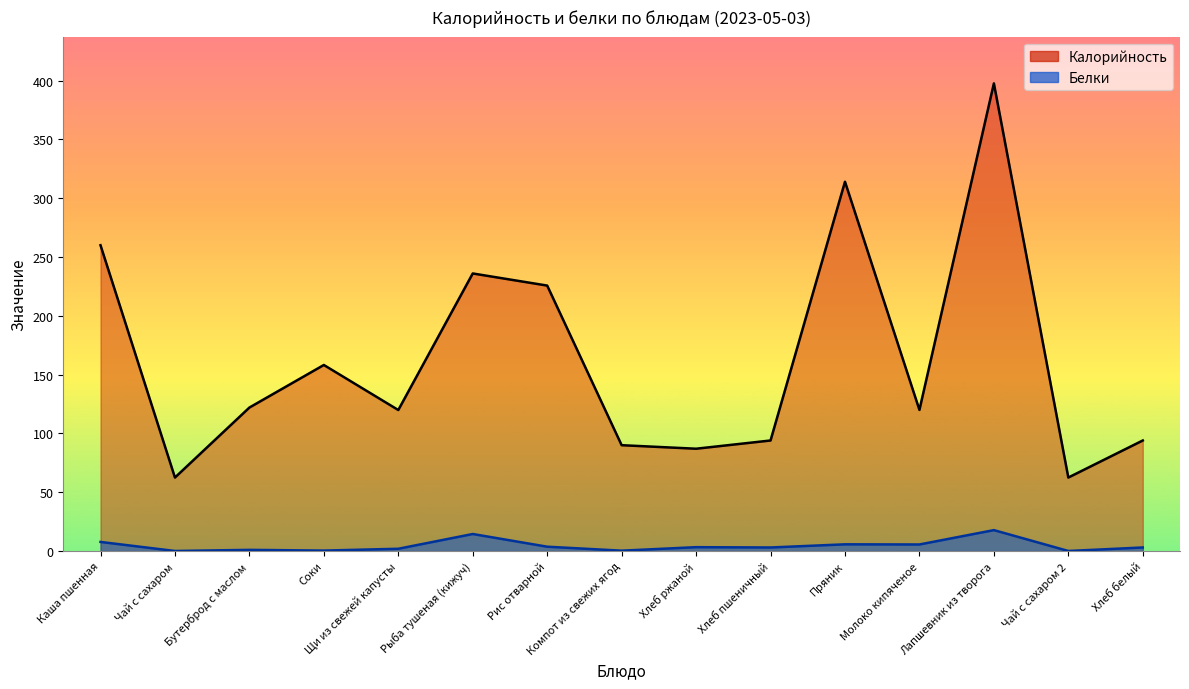

True or false: Белки and Калорийность intersect in this chart.

False